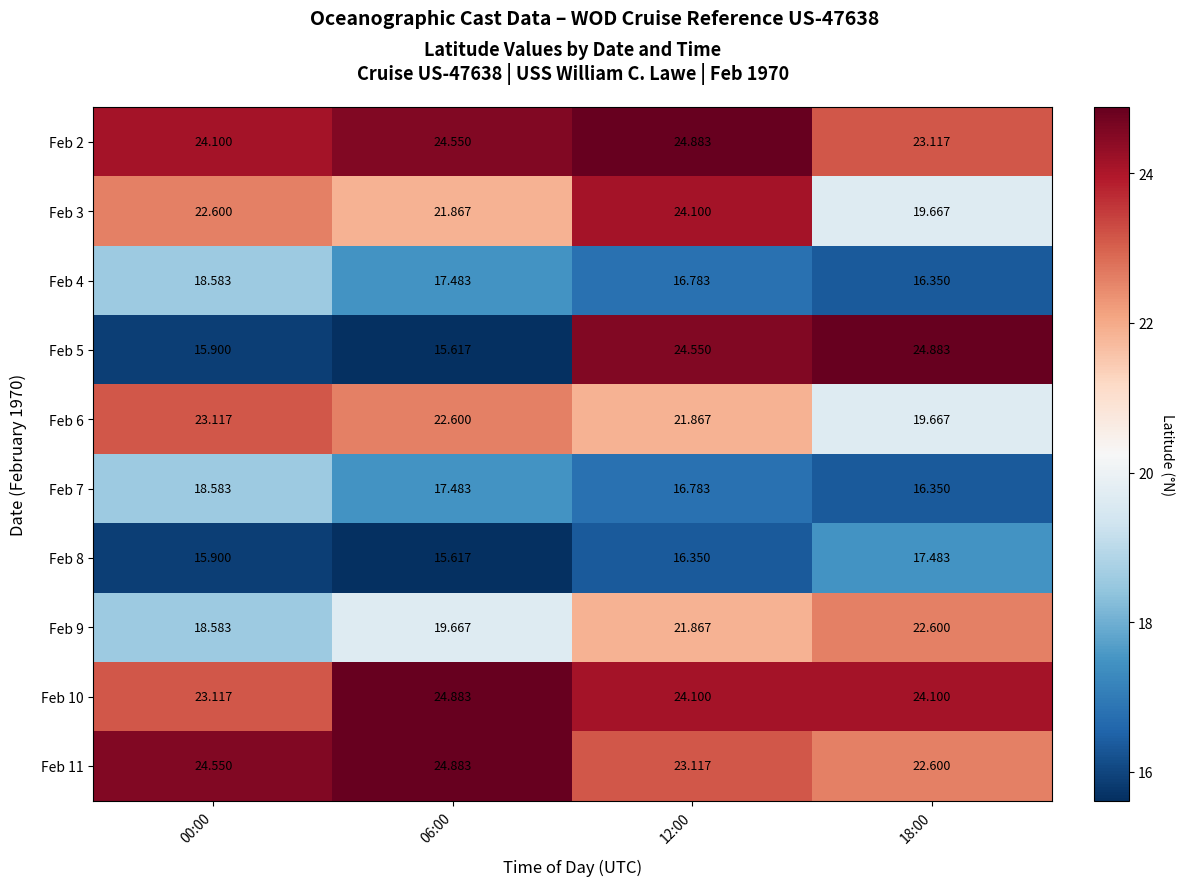

Which series has the largest range (max minus min)?

Feb 5